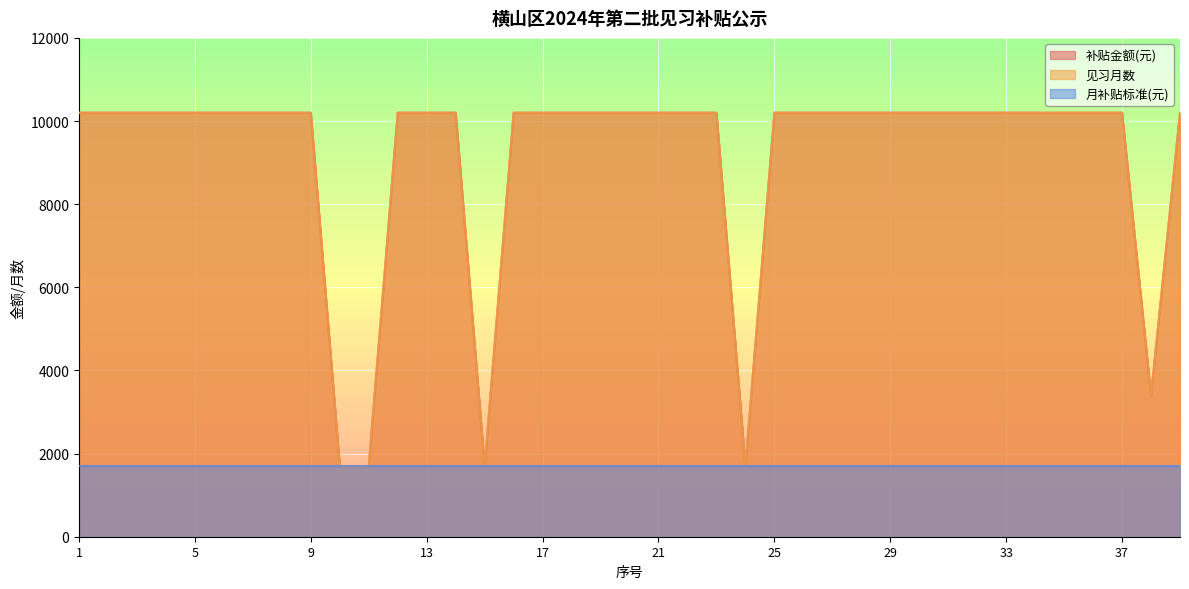

What is the sum of all 补贴金额(元) values?

357000